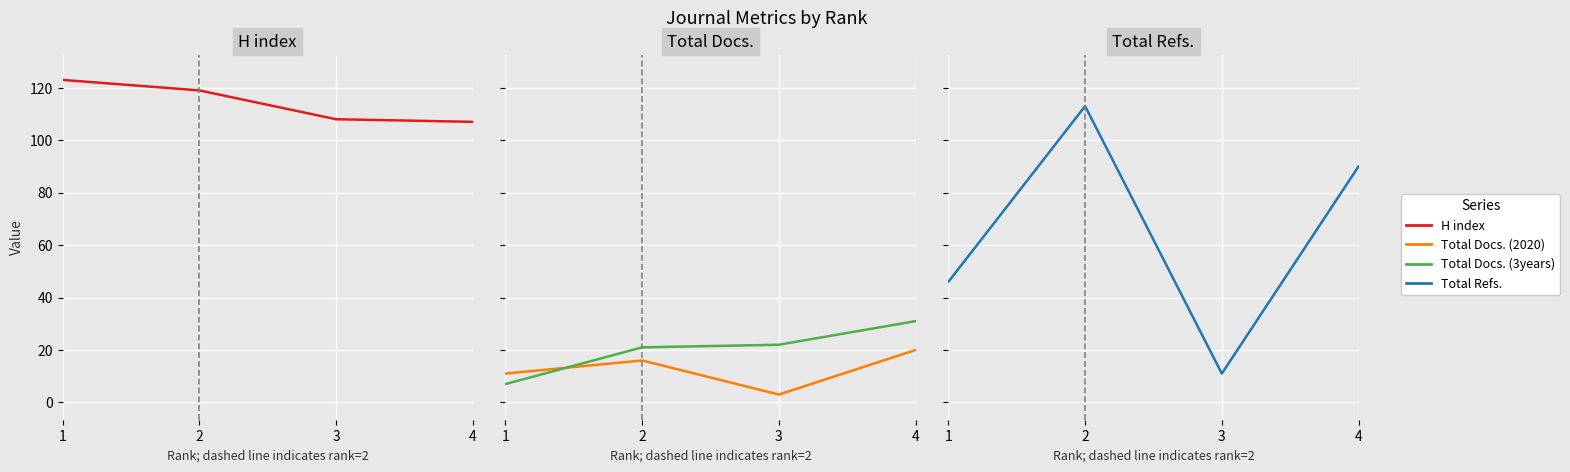

What is the highest value of the H index series?

123